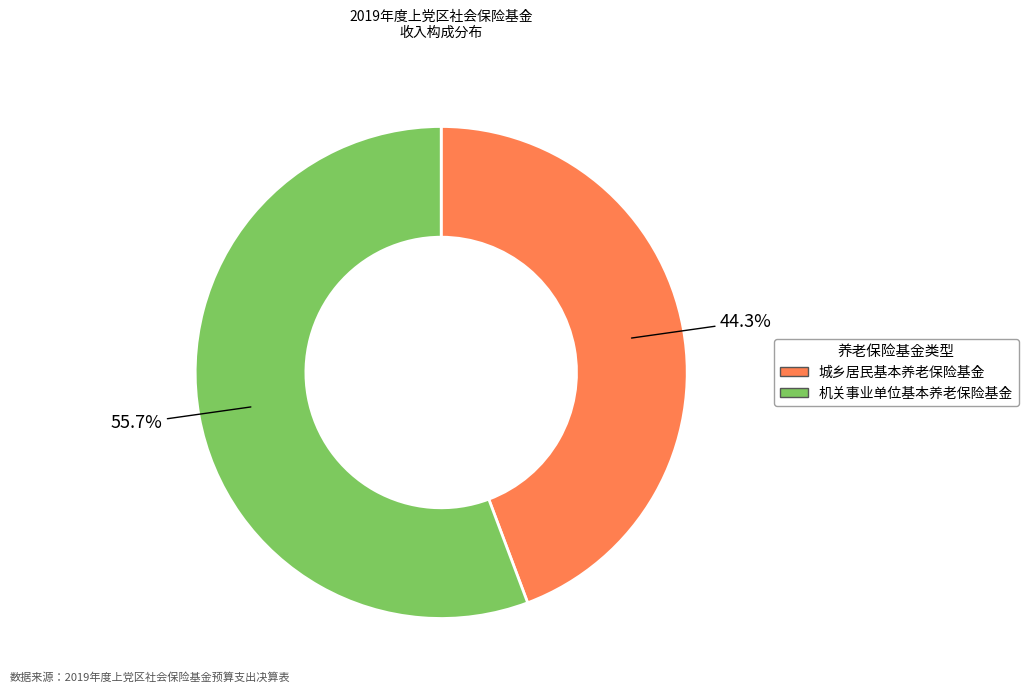

To the nearest percent, what is the combined percentage of 城乡居民基本养老保险基金 and 机关事业单位基本养老保险基金?

100%